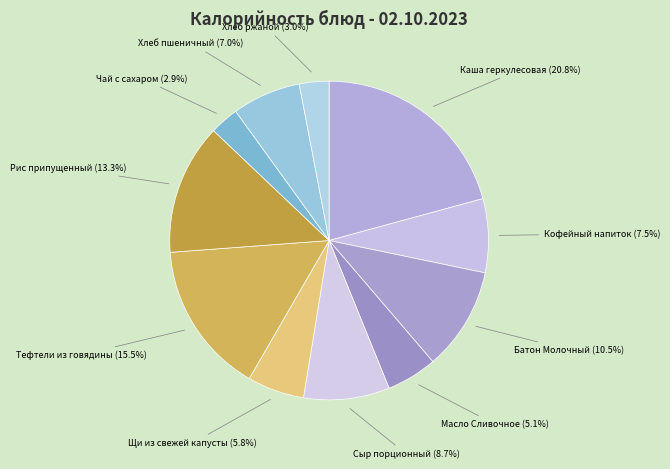

Approximately how many times larger is the value at Масло Сливочное compared to Кофейный напиток?

0.7